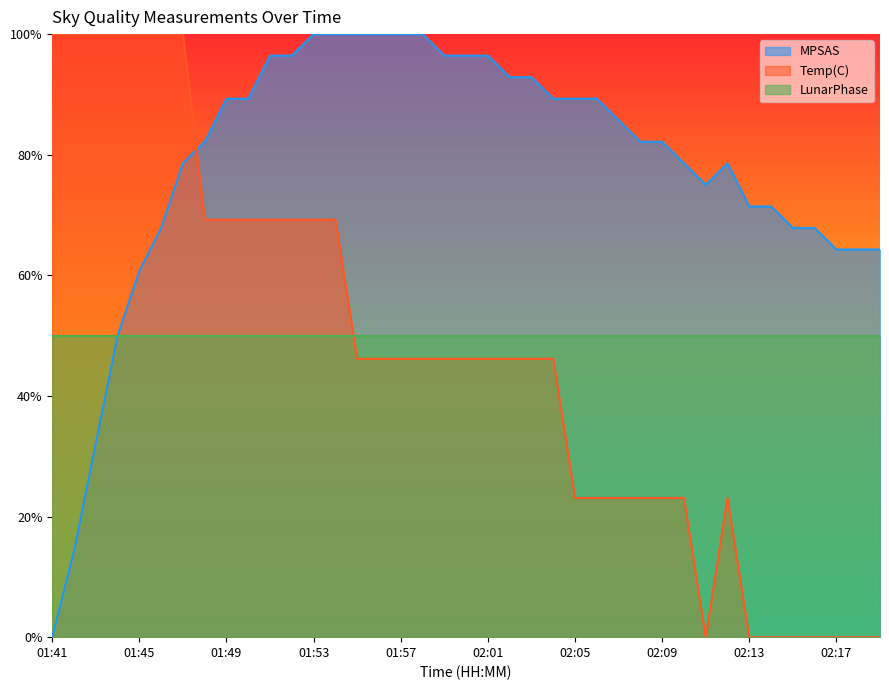

At which category does Temp(C) reach its first local peak?

02:12